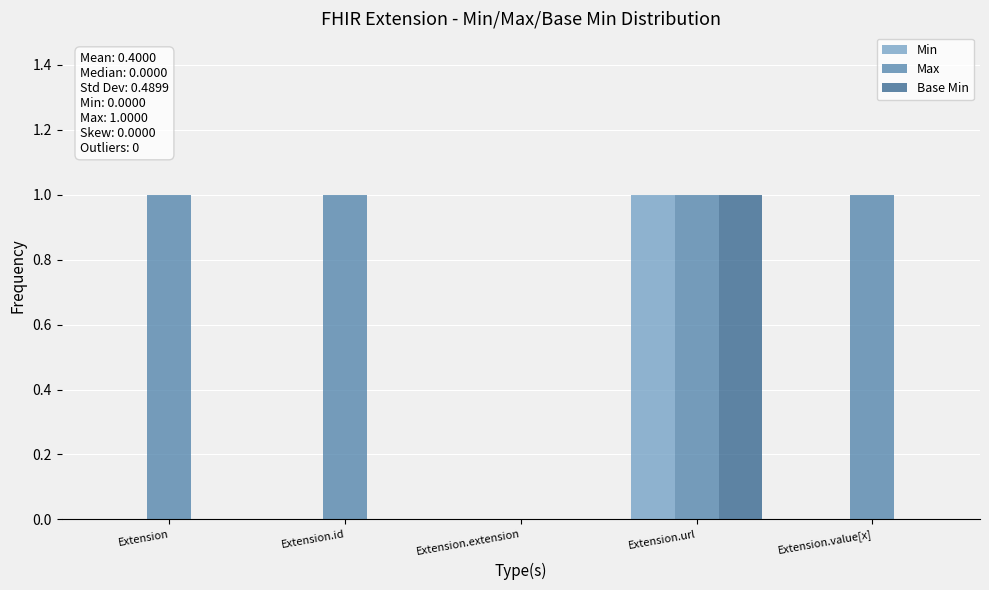

Which series has the largest total across all categories?

Max